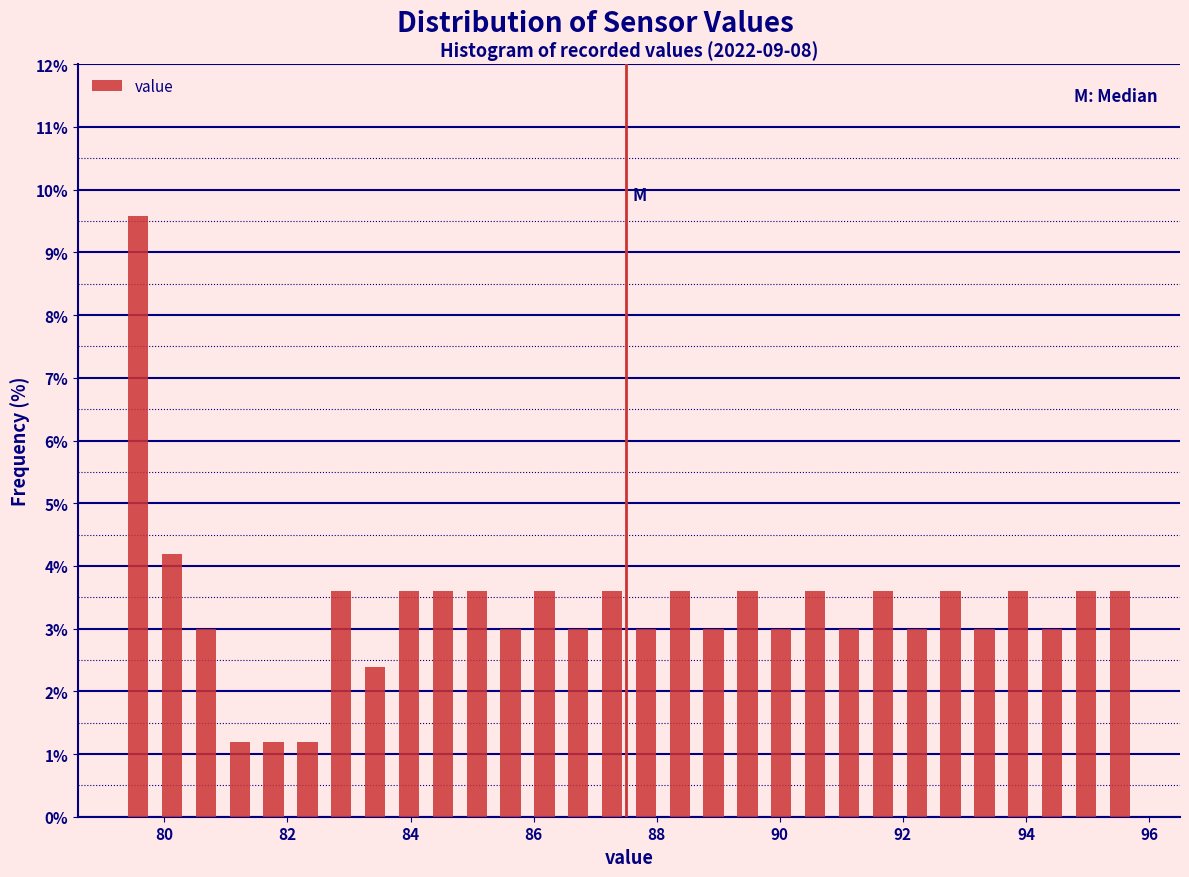

Around what value on the x-axis is the tallest bar? Give the approximate position of its centre, as read against the axis.

79.6